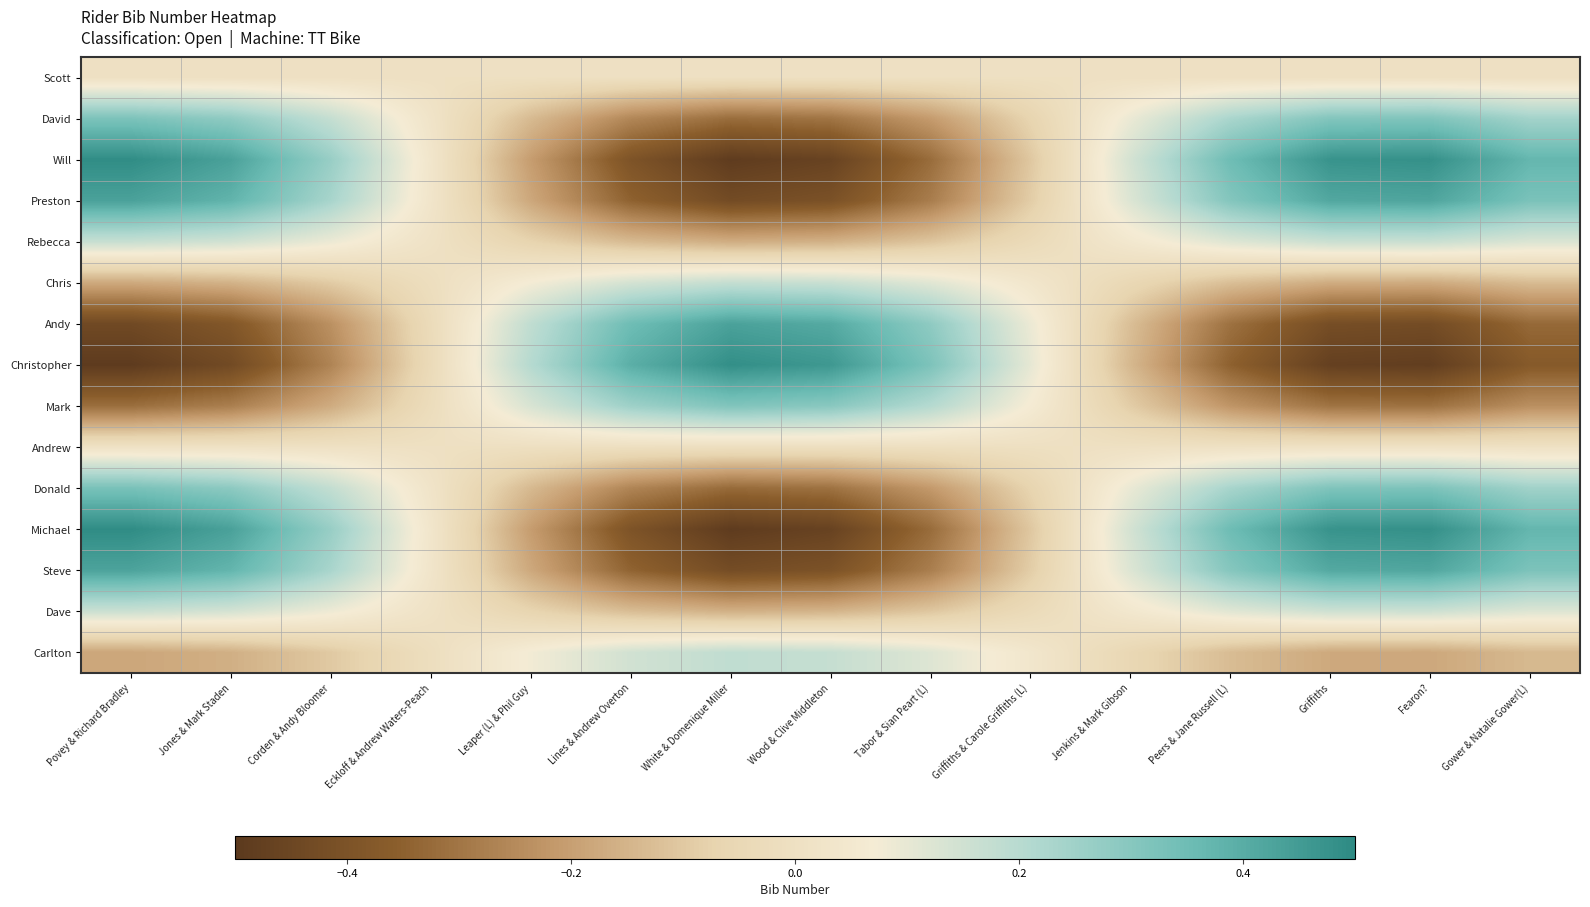

Reading left to right, transcribe all the data shown in this chart.

Scott: Povey & Richard Bradley=0.0	Jones & Mark Staden=0.0	Corden & Andy Bloomer=0.0	Eckloff & Andrew Waters-Peach=0.0	Leaper (L) & Phil Guy=0.0	Lines & Andrew Overton=0.0	White & Domenique Miller=0.0	Wood & Clive Middleton=0.0	Tabor & Sian Peart (L)=0.0	Griffiths & Carole Griffiths (L)=0.0	Jenkins & Mark Gibson=0.0	Peers & Jane Russell (L)=0.0	Griffiths=0.0	Fearon?=0.0	Gower & Natalie Gower(L)=0.0
David: Povey & Richard Bradley=0.3	Jones & Mark Staden=0.3	Corden & Andy Bloomer=0.2	Eckloff & Andrew Waters-Peach=0.0	Leaper (L) & Phil Guy=-0.1	Lines & Andrew Overton=-0.3	White & Domenique Miller=-0.3	Wood & Clive Middleton=-0.3	Tabor & Sian Peart (L)=-0.2	Griffiths & Carole Griffiths (L)=-0.1	Jenkins & Mark Gibson=0.1	Peers & Jane Russell (L)=0.2	Griffiths=0.3	Fearon?=0.3	Gower & Natalie Gower(L)=0.2
Will: Povey & Richard Bradley=0.5	Jones & Mark Staden=0.4	Corden & Andy Bloomer=0.3	Eckloff & Andrew Waters-Peach=0.0	Leaper (L) & Phil Guy=-0.2	Lines & Andrew Overton=-0.4	White & Domenique Miller=-0.5	Wood & Clive Middleton=-0.5	Tabor & Sian Peart (L)=-0.3	Griffiths & Carole Griffiths (L)=-0.1	Jenkins & Mark Gibson=0.1	Peers & Jane Russell (L)=0.3	Griffiths=0.5	Fearon?=0.5	Gower & Natalie Gower(L)=0.4
Preston: Povey & Richard Bradley=0.4	Jones & Mark Staden=0.4	Corden & Andy Bloomer=0.2	Eckloff & Andrew Waters-Peach=0.0	Leaper (L) & Phil Guy=-0.2	Lines & Andrew Overton=-0.3	White & Domenique Miller=-0.4	Wood & Clive Middleton=-0.4	Tabor & Sian Peart (L)=-0.3	Griffiths & Carole Griffiths (L)=-0.1	Jenkins & Mark Gibson=0.1	Peers & Jane Russell (L)=0.3	Griffiths=0.4	Fearon?=0.4	Gower & Natalie Gower(L)=0.3
Rebecca: Povey & Richard Bradley=0.2	Jones & Mark Staden=0.1	Corden & Andy Bloomer=0.1	Eckloff & Andrew Waters-Peach=0.0	Leaper (L) & Phil Guy=-0.1	Lines & Andrew Overton=-0.1	White & Domenique Miller=-0.2	Wood & Clive Middleton=-0.2	Tabor & Sian Peart (L)=-0.1	Griffiths & Carole Griffiths (L)=-0.0	Jenkins & Mark Gibson=0.0	Peers & Jane Russell (L)=0.1	Griffiths=0.2	Fearon?=0.2	Gower & Natalie Gower(L)=0.1
Chris: Povey & Richard Bradley=-0.2	Jones & Mark Staden=-0.2	Corden & Andy Bloomer=-0.1	Eckloff & Andrew Waters-Peach=-0.0	Leaper (L) & Phil Guy=0.1	Lines & Andrew Overton=0.1	White & Domenique Miller=0.2	Wood & Clive Middleton=0.2	Tabor & Sian Peart (L)=0.1	Griffiths & Carole Griffiths (L)=0.0	Jenkins & Mark Gibson=-0.0	Peers & Jane Russell (L)=-0.1	Griffiths=-0.2	Fearon?=-0.2	Gower & Natalie Gower(L)=-0.1
Andy: Povey & Richard Bradley=-0.4	Jones & Mark Staden=-0.4	Corden & Andy Bloomer=-0.2	Eckloff & Andrew Waters-Peach=-0.0	Leaper (L) & Phil Guy=0.2	Lines & Andrew Overton=0.3	White & Domenique Miller=0.4	Wood & Clive Middleton=0.4	Tabor & Sian Peart (L)=0.3	Griffiths & Carole Griffiths (L)=0.1	Jenkins & Mark Gibson=-0.1	Peers & Jane Russell (L)=-0.3	Griffiths=-0.4	Fearon?=-0.4	Gower & Natalie Gower(L)=-0.3
Christopher: Povey & Richard Bradley=-0.5	Jones & Mark Staden=-0.4	Corden & Andy Bloomer=-0.3	Eckloff & Andrew Waters-Peach=-0.0	Leaper (L) & Phil Guy=0.2	Lines & Andrew Overton=0.4	White & Domenique Miller=0.5	Wood & Clive Middleton=0.5	Tabor & Sian Peart (L)=0.3	Griffiths & Carole Griffiths (L)=0.1	Jenkins & Mark Gibson=-0.1	Peers & Jane Russell (L)=-0.3	Griffiths=-0.5	Fearon?=-0.5	Gower & Natalie Gower(L)=-0.4
Mark: Povey & Richard Bradley=-0.3	Jones & Mark Staden=-0.3	Corden & Andy Bloomer=-0.2	Eckloff & Andrew Waters-Peach=-0.0	Leaper (L) & Phil Guy=0.1	Lines & Andrew Overton=0.3	White & Domenique Miller=0.3	Wood & Clive Middleton=0.3	Tabor & Sian Peart (L)=0.2	Griffiths & Carole Griffiths (L)=0.1	Jenkins & Mark Gibson=-0.1	Peers & Jane Russell (L)=-0.2	Griffiths=-0.3	Fearon?=-0.3	Gower & Natalie Gower(L)=-0.2
Andrew: Povey & Richard Bradley=0.0	Jones & Mark Staden=0.0	Corden & Andy Bloomer=0.0	Eckloff & Andrew Waters-Peach=0.0	Leaper (L) & Phil Guy=-0.0	Lines & Andrew Overton=-0.0	White & Domenique Miller=-0.0	Wood & Clive Middleton=-0.0	Tabor & Sian Peart (L)=-0.0	Griffiths & Carole Griffiths (L)=-0.0	Jenkins & Mark Gibson=0.0	Peers & Jane Russell (L)=0.0	Griffiths=0.0	Fearon?=0.0	Gower & Natalie Gower(L)=0.0
Donald: Povey & Richard Bradley=0.3	Jones & Mark Staden=0.3	Corden & Andy Bloomer=0.2	Eckloff & Andrew Waters-Peach=0.0	Leaper (L) & Phil Guy=-0.1	Lines & Andrew Overton=-0.3	White & Domenique Miller=-0.3	Wood & Clive Middleton=-0.3	Tabor & Sian Peart (L)=-0.2	Griffiths & Carole Griffiths (L)=-0.1	Jenkins & Mark Gibson=0.1	Peers & Jane Russell (L)=0.2	Griffiths=0.3	Fearon?=0.3	Gower & Natalie Gower(L)=0.2
Michael: Povey & Richard Bradley=0.5	Jones & Mark Staden=0.4	Corden & Andy Bloomer=0.3	Eckloff & Andrew Waters-Peach=0.0	Leaper (L) & Phil Guy=-0.2	Lines & Andrew Overton=-0.4	White & Domenique Miller=-0.5	Wood & Clive Middleton=-0.5	Tabor & Sian Peart (L)=-0.3	Griffiths & Carole Griffiths (L)=-0.1	Jenkins & Mark Gibson=0.1	Peers & Jane Russell (L)=0.4	Griffiths=0.5	Fearon?=0.5	Gower & Natalie Gower(L)=0.4
Steve: Povey & Richard Bradley=0.4	Jones & Mark Staden=0.4	Corden & Andy Bloomer=0.2	Eckloff & Andrew Waters-Peach=0.0	Leaper (L) & Phil Guy=-0.2	Lines & Andrew Overton=-0.3	White & Domenique Miller=-0.4	Wood & Clive Middleton=-0.4	Tabor & Sian Peart (L)=-0.3	Griffiths & Carole Griffiths (L)=-0.1	Jenkins & Mark Gibson=0.1	Peers & Jane Russell (L)=0.3	Griffiths=0.4	Fearon?=0.4	Gower & Natalie Gower(L)=0.3
Dave: Povey & Richard Bradley=0.2	Jones & Mark Staden=0.1	Corden & Andy Bloomer=0.1	Eckloff & Andrew Waters-Peach=0.0	Leaper (L) & Phil Guy=-0.1	Lines & Andrew Overton=-0.1	White & Domenique Miller=-0.2	Wood & Clive Middleton=-0.1	Tabor & Sian Peart (L)=-0.1	Griffiths & Carole Griffiths (L)=-0.0	Jenkins & Mark Gibson=0.0	Peers & Jane Russell (L)=0.1	Griffiths=0.2	Fearon?=0.2	Gower & Natalie Gower(L)=0.1
Carlton: Povey & Richard Bradley=-0.2	Jones & Mark Staden=-0.2	Corden & Andy Bloomer=-0.1	Eckloff & Andrew Waters-Peach=-0.0	Leaper (L) & Phil Guy=0.1	Lines & Andrew Overton=0.1	White & Domenique Miller=0.2	Wood & Clive Middleton=0.2	Tabor & Sian Peart (L)=0.1	Griffiths & Carole Griffiths (L)=0.0	Jenkins & Mark Gibson=-0.1	Peers & Jane Russell (L)=-0.1	Griffiths=-0.2	Fearon?=-0.2	Gower & Natalie Gower(L)=-0.1